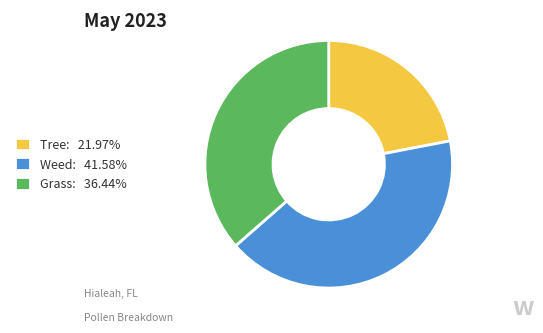

What is the ratio of the value at Weed: 41.58% to the value at Tree: 21.97%?

1.9